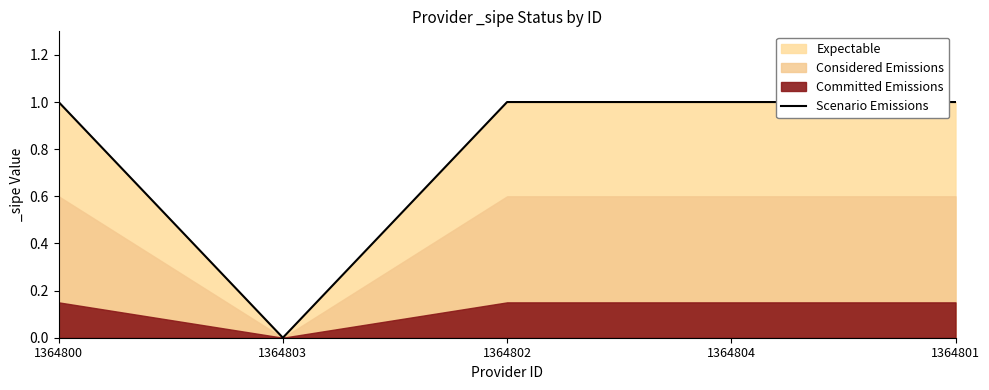

How many positive values are there?

4